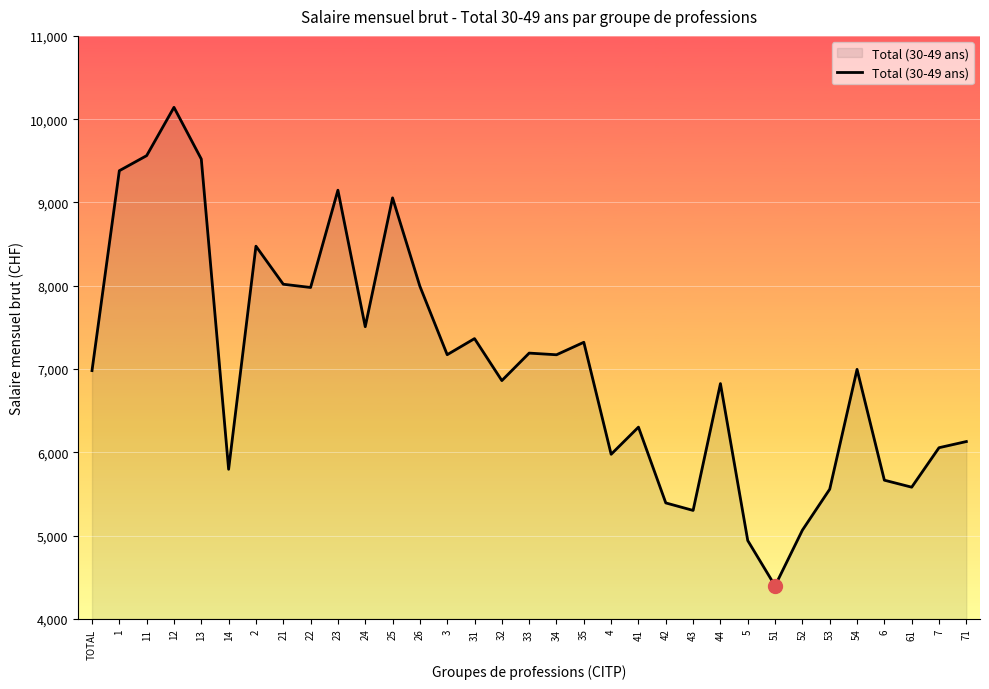

At which label does the data first exceed 6996?

1